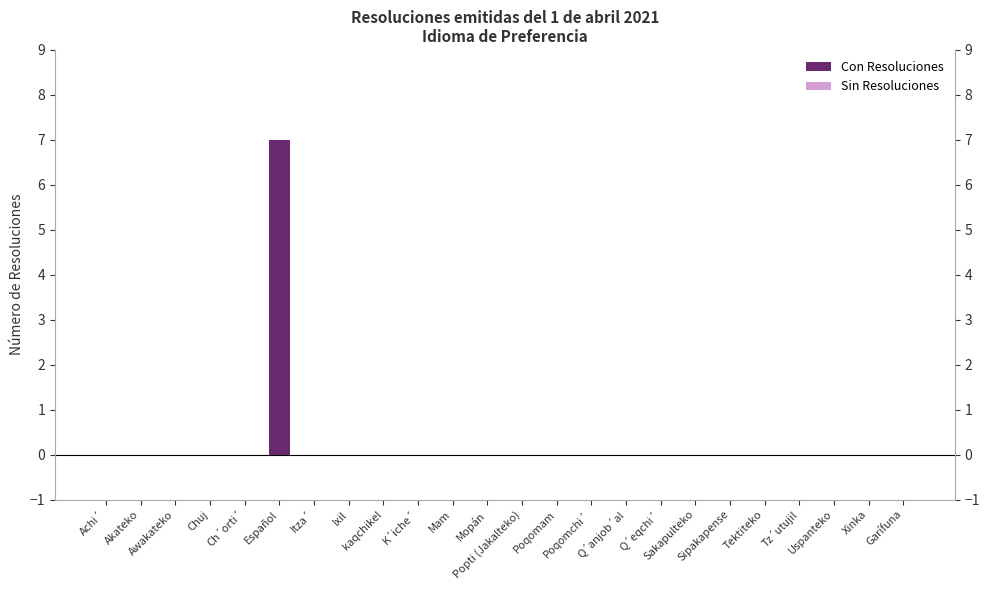

Rank the categories by value from lowest to highest.

Achi´, Akateko, Awakateko, Chuj, Ch´orti´, Itza´, Ixil, kaqchikel, K´iche´, Mam, Mopán, Popti (Jakalteko), Poqomam, Poqomchi´, Q´anjob´al, Q´eqchi´, Sakapulteko, Sipakapense, Tektiteko, Tz´utujil, Uspanteko, Xinka, Garífuna, Español